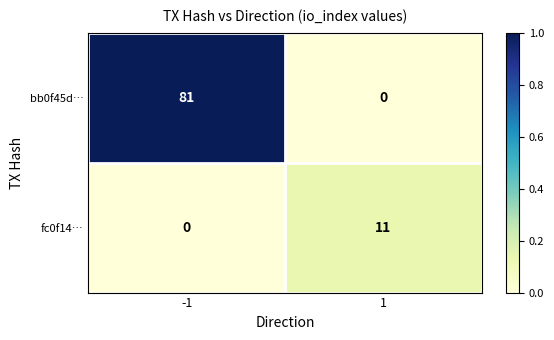

What is the difference between the bb0f45d… values at -1 and 1?

81